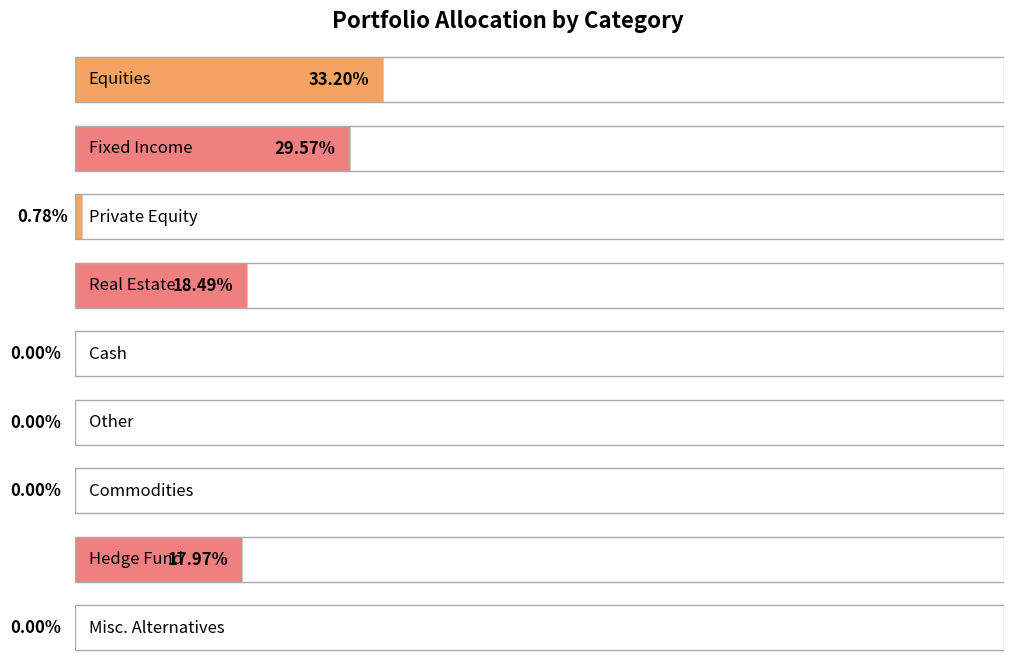

List the labels in order of value, largest first.

Equities, Fixed Income, Real Estate, Hedge Fund, Private Equity, Cash, Other, Commodities, Misc. Alternatives